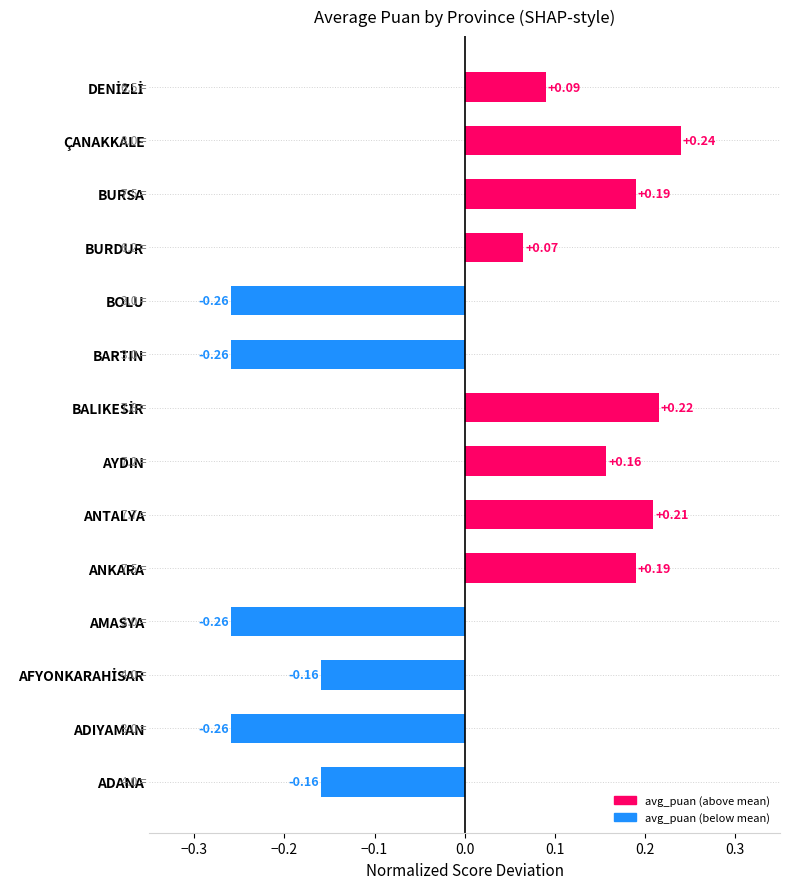

At which label is the value closest to 0?

BURDUR